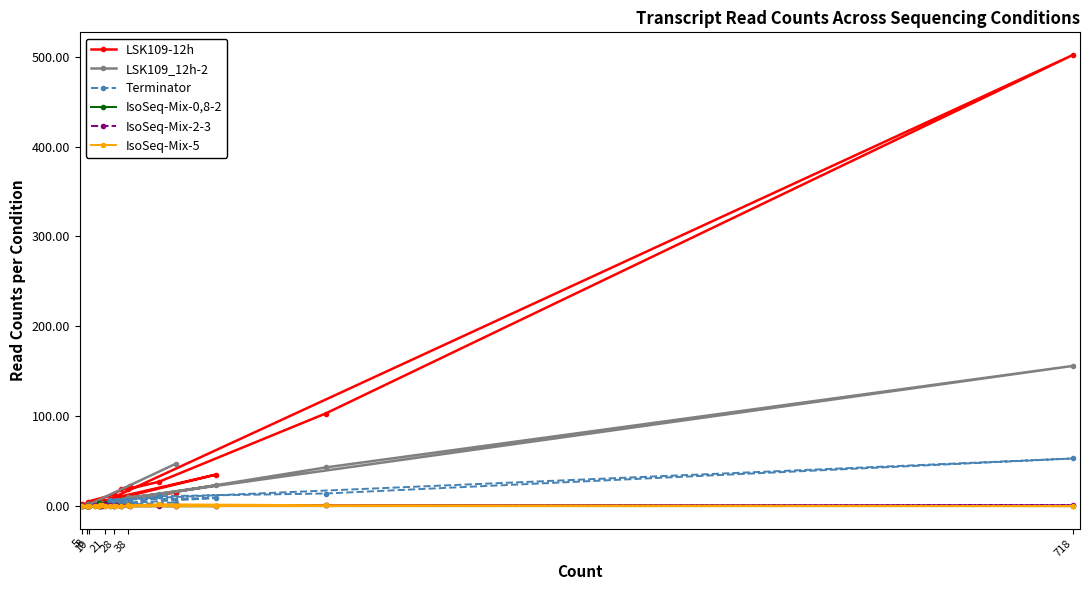

How many intersections are there between LSK109-12h and LSK109_12h-2?

2